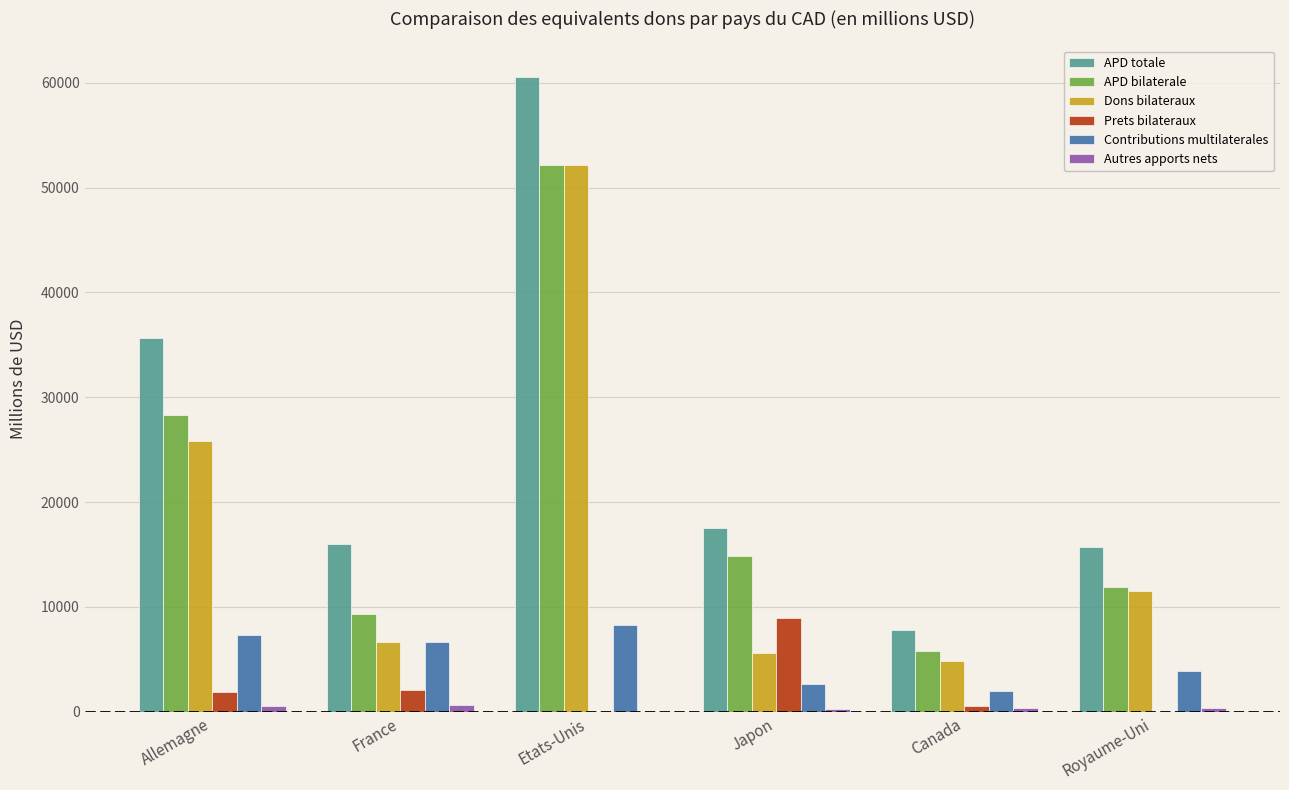

Which category has the highest value across all series?

Etats-Unis